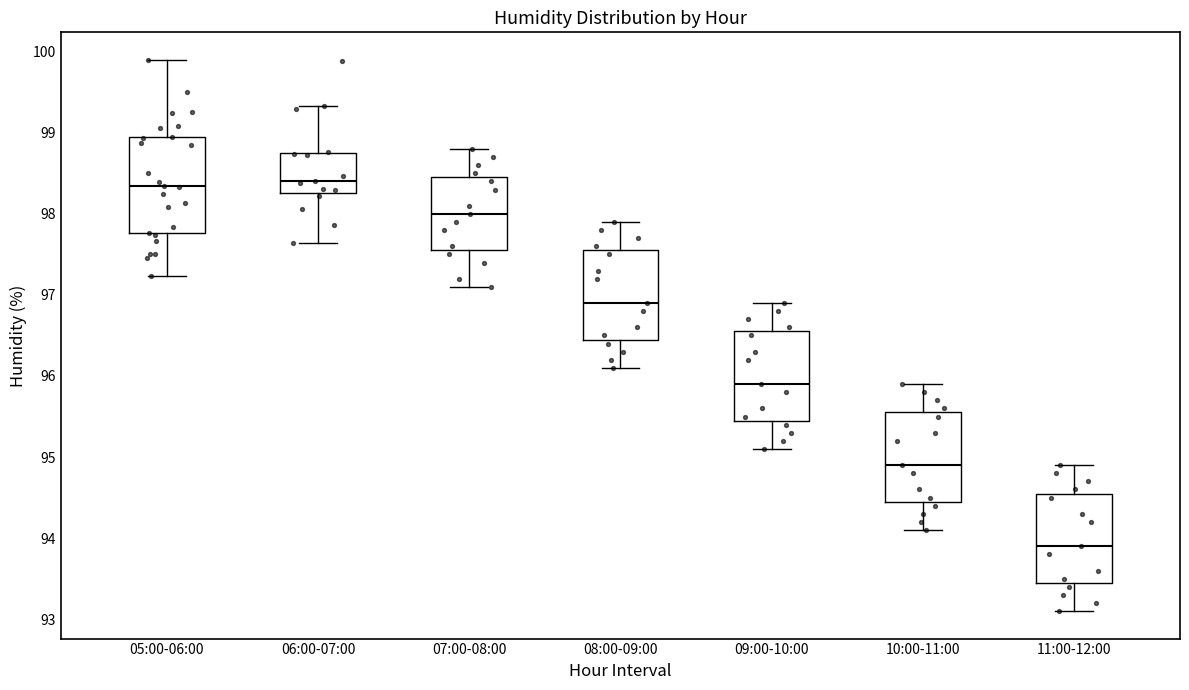

Reading left to right, read every box against the y-axis: the position of its median line, the range the box covers, and the ends of its whiskers. The values are not printed on the chart, so give them approximately, as read against the axis.

05:00-06:00: median 98.4, box 97.8 to 99.0, whiskers 97.2 to 99.9
06:00-07:00: median 98.4, box 98.3 to 98.8, whiskers 97.6 to 99.3
07:00-08:00: median 98.0, box 97.6 to 98.5, whiskers 97.1 to 98.8
08:00-09:00: median 96.9, box 96.5 to 97.6, whiskers 96.1 to 97.9
09:00-10:00: median 95.9, box 95.5 to 96.6, whiskers 95.1 to 96.9
10:00-11:00: median 94.9, box 94.5 to 95.6, whiskers 94.1 to 95.9
11:00-12:00: median 93.9, box 93.5 to 94.6, whiskers 93.1 to 94.9